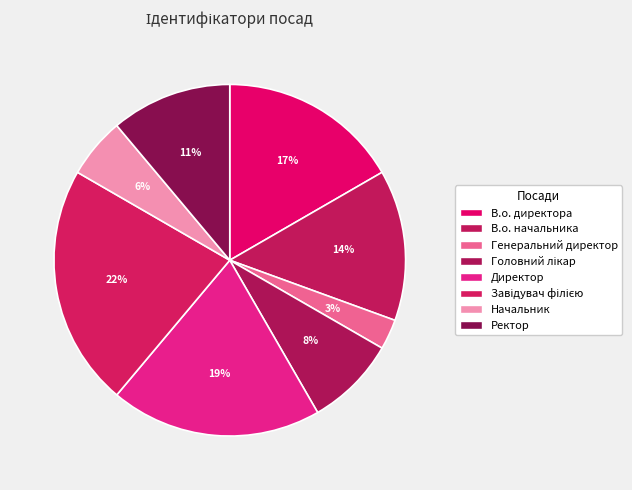

What percentage is the Завідувач філією slice, to the nearest percent?

22%